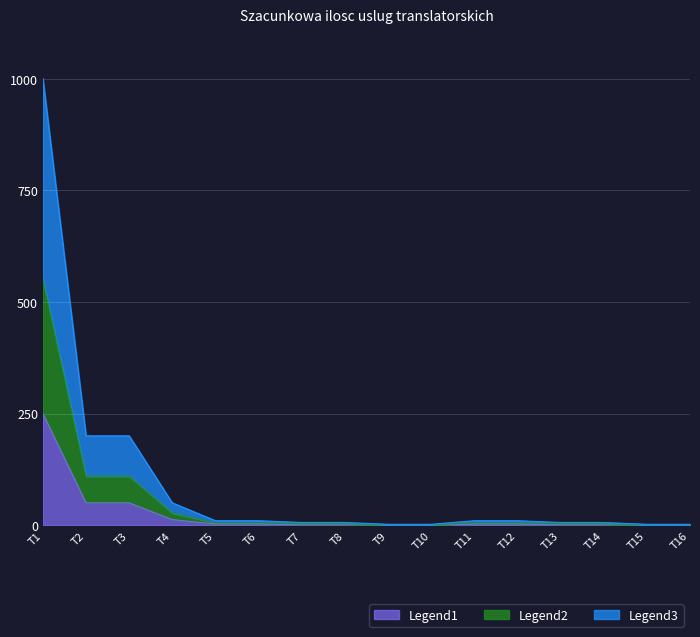

Where is Szacunkowa ilosc nearest to the value 501?

T2